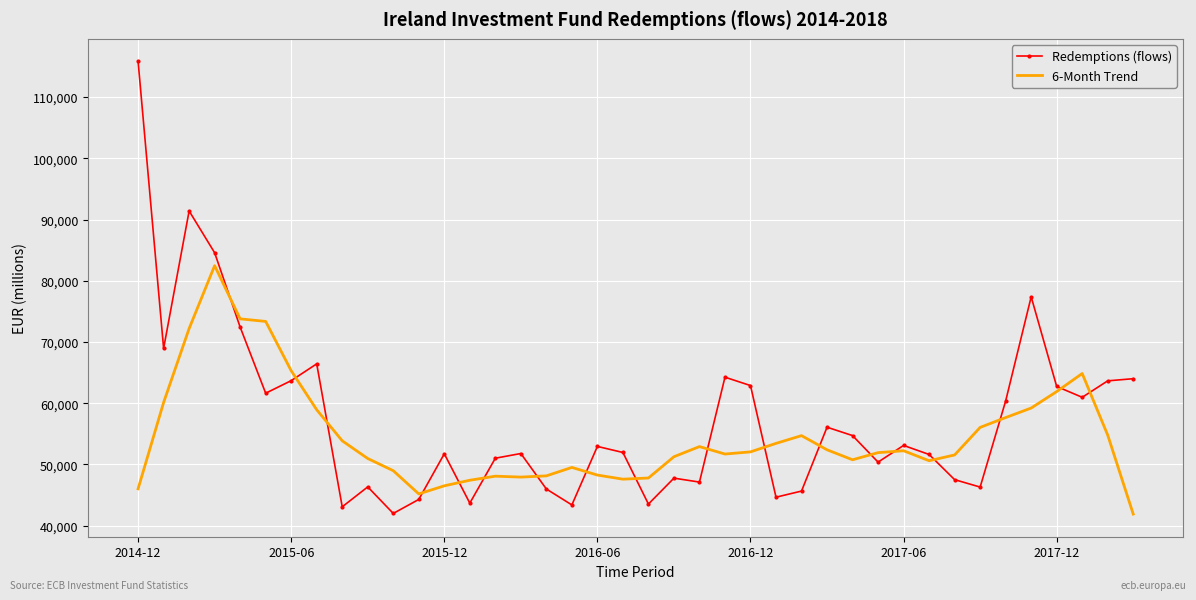

What is the difference between the maximum and minimum values in the Redemptions (flows) series?

73818.0